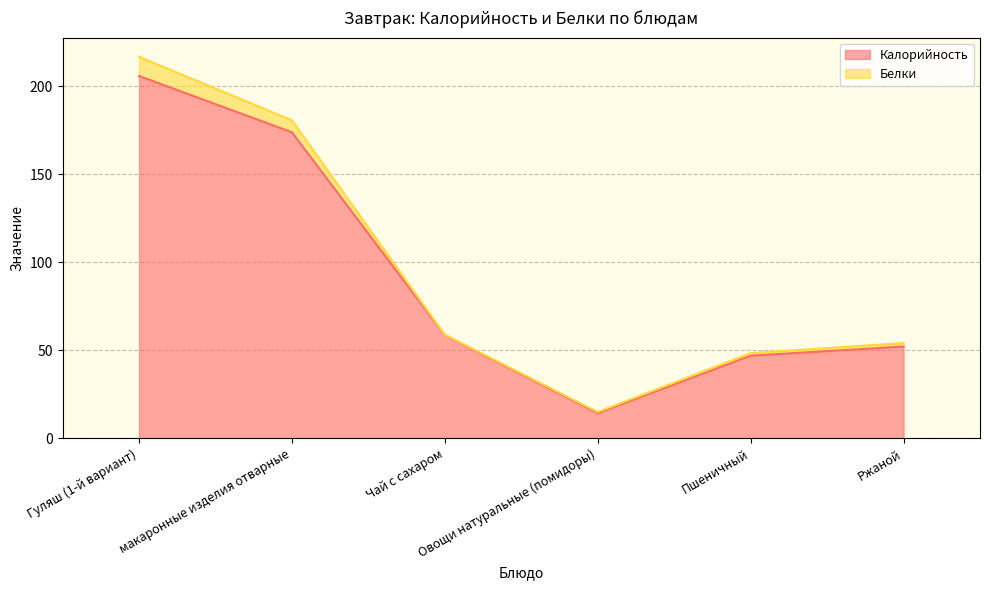

What is the ratio of the value at Овощи натуральные (помидоры) to the value at макаронные изделия отварные?

0.1